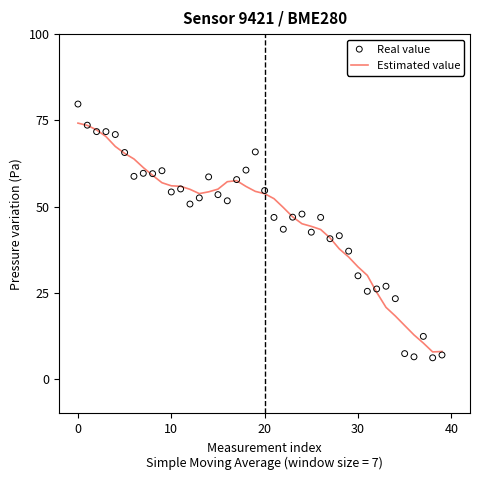

Which series contains the lowest Y value?

Real value